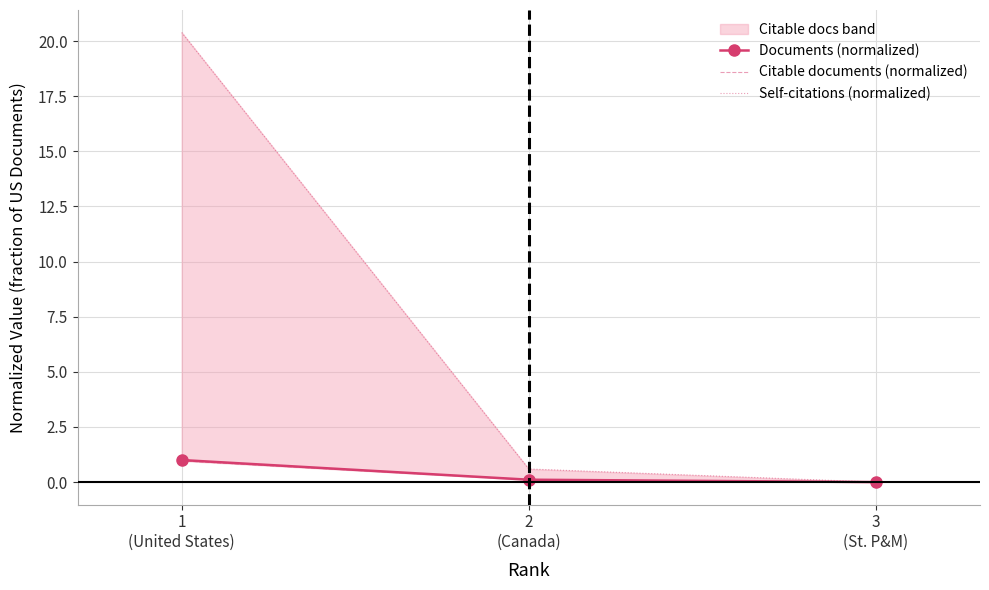

Reading left to right, list all the values displayed in this chart.

Documents (normalized): 1
(United States)=1.0	2
(Canada)=0.1	3
(St. P&M)=0.0
Citable documents (normalized): 1
(United States)=1.0	2
(Canada)=0.1	3
(St. P&M)=0.0
Self-citations (normalized): 1
(United States)=20.4	2
(Canada)=0.6	3
(St. P&M)=0.0